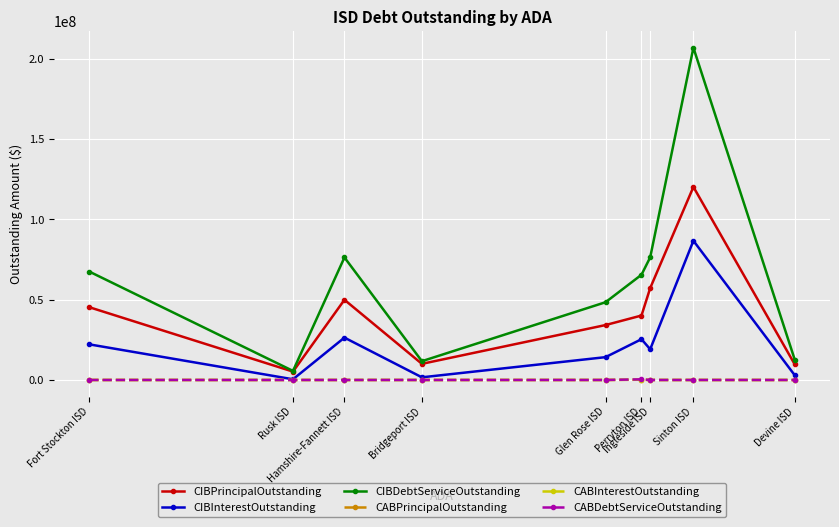

What is the label of the 9th point from the left?

Devine ISD